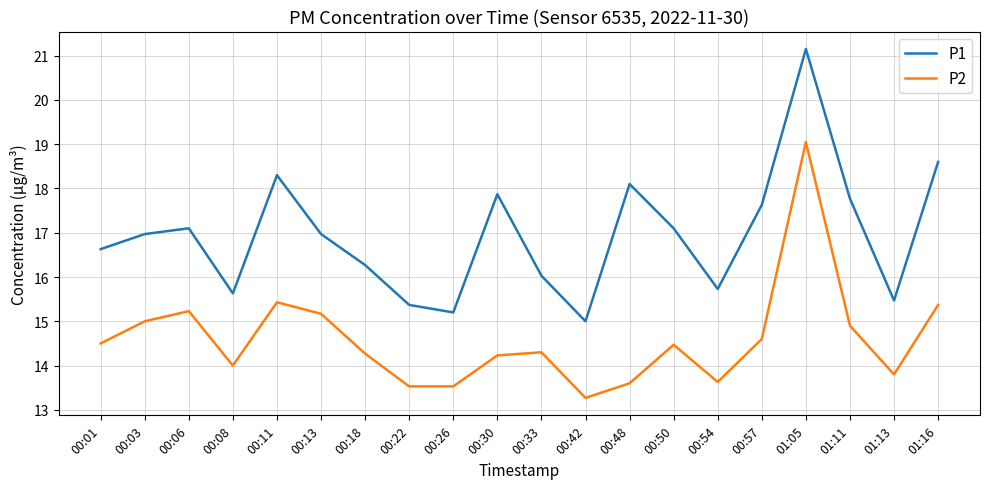

Is this an area chart (filled region under the line)?

No